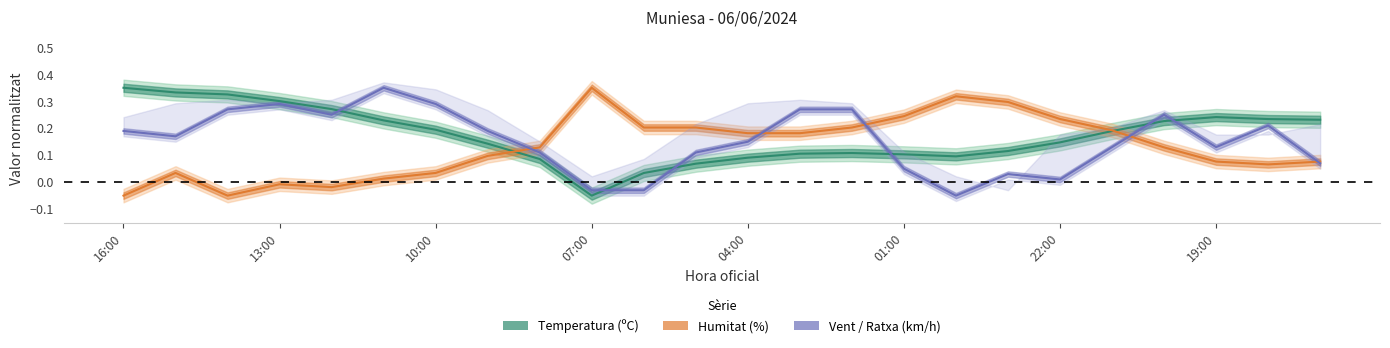

Is it true that Humitat (%) equals 0.3 at 23:00?

True